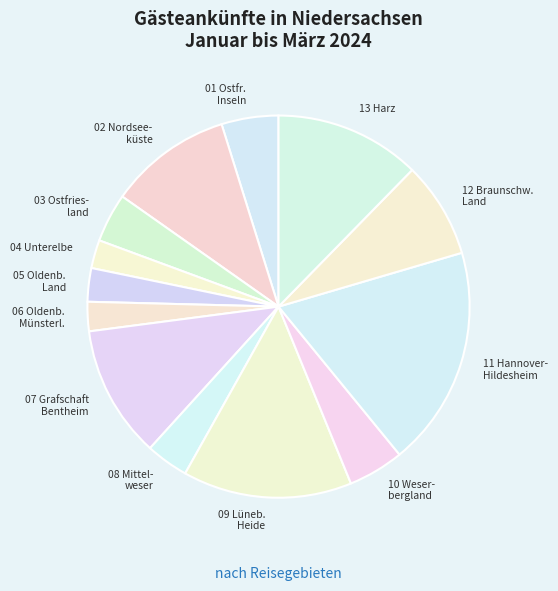

Is the sum of 11 Hannover- Hildesheim and 02 Nordsee- küste greater than half?

No